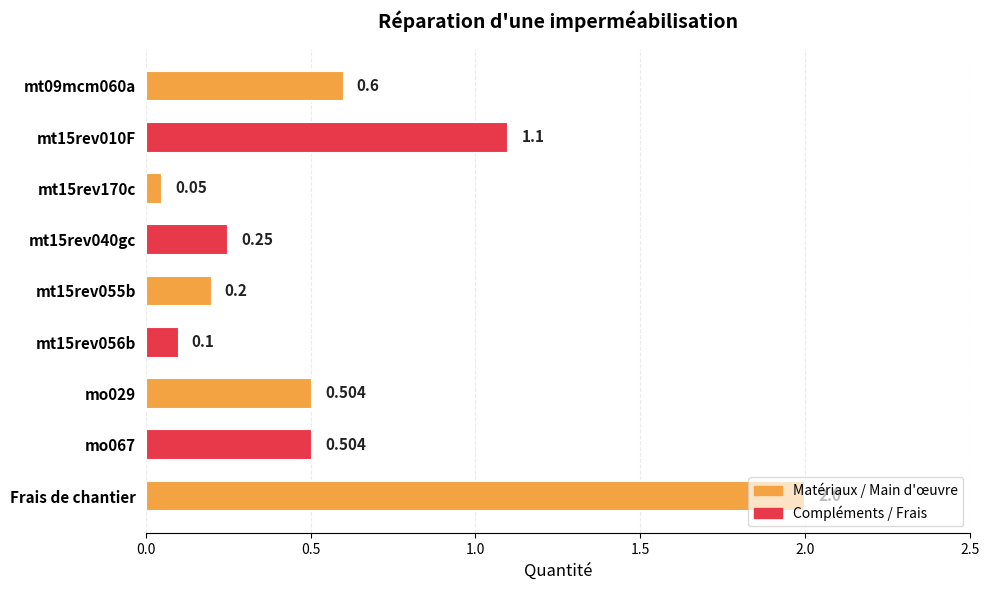

Where is the data nearest to the value 1?

mt15rev010F